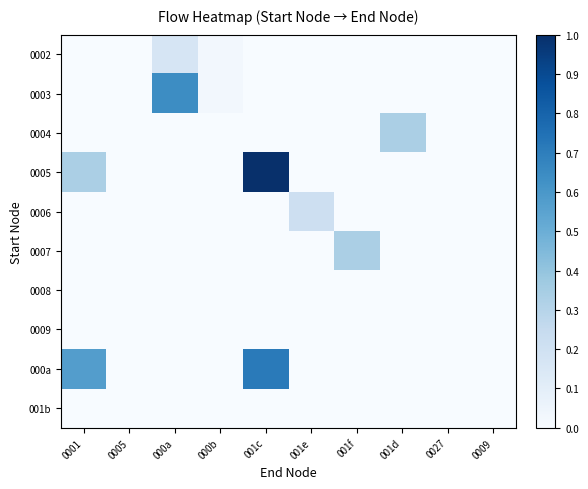

List the series in order of their peak value, highest first.

0005, 000a, 0003, 0004, 0007, 0006, 0002, 0008, 0009, 001b